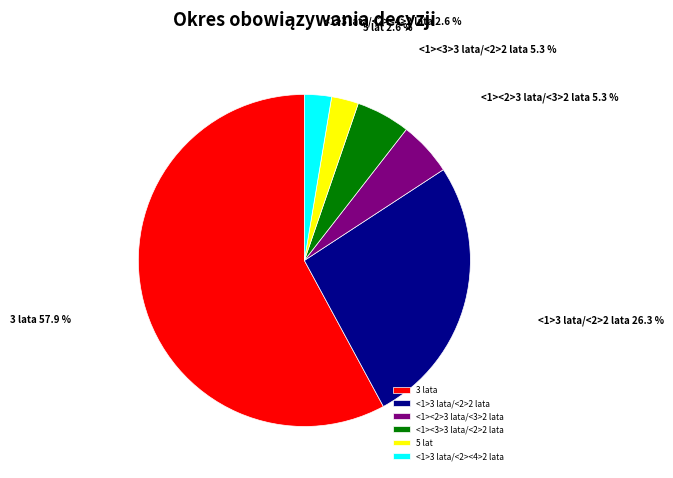

Is 5 lat the majority of the pie?

No